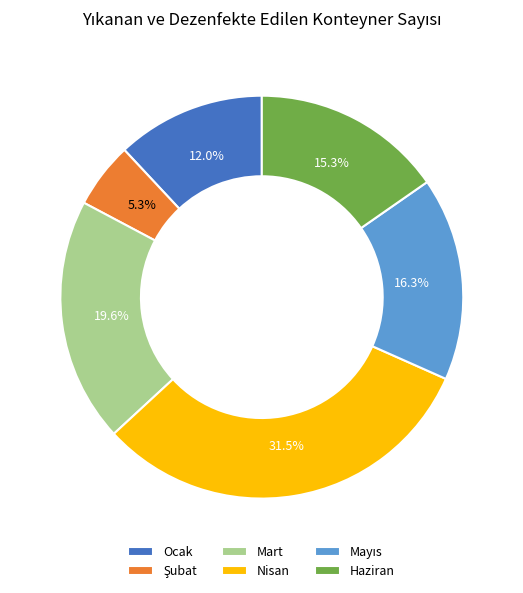

Is there any slice that represents more than half of the pie?

No